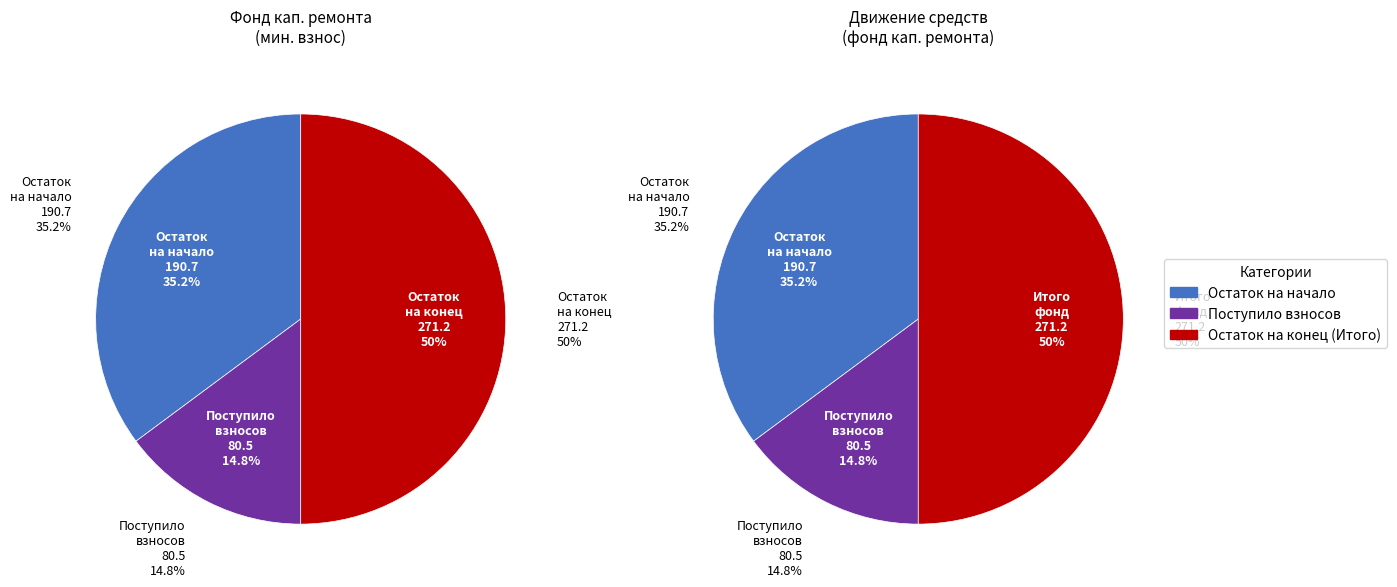

How much of the chart is everything except Поступило взносов?

85.2%